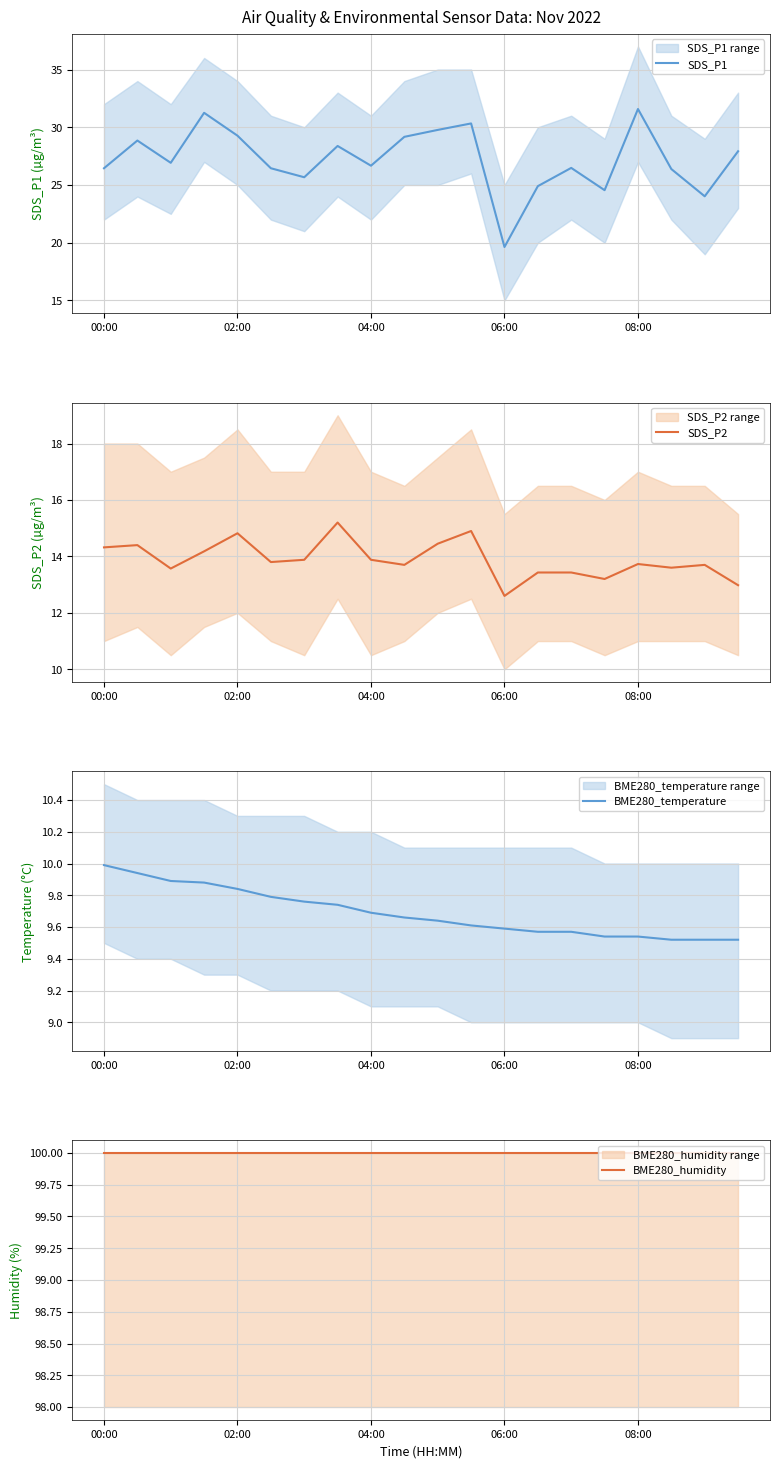

What is the average value of the BME280_temperature series?

9.7